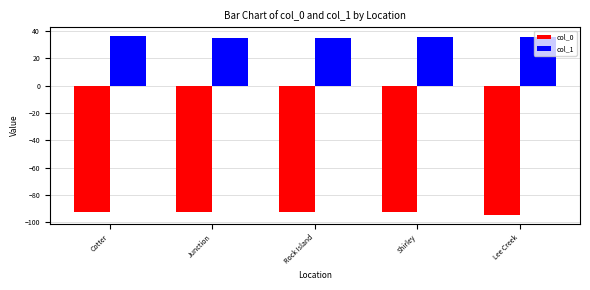

Rank the series by their average value, from lowest to highest.

col_0, col_1